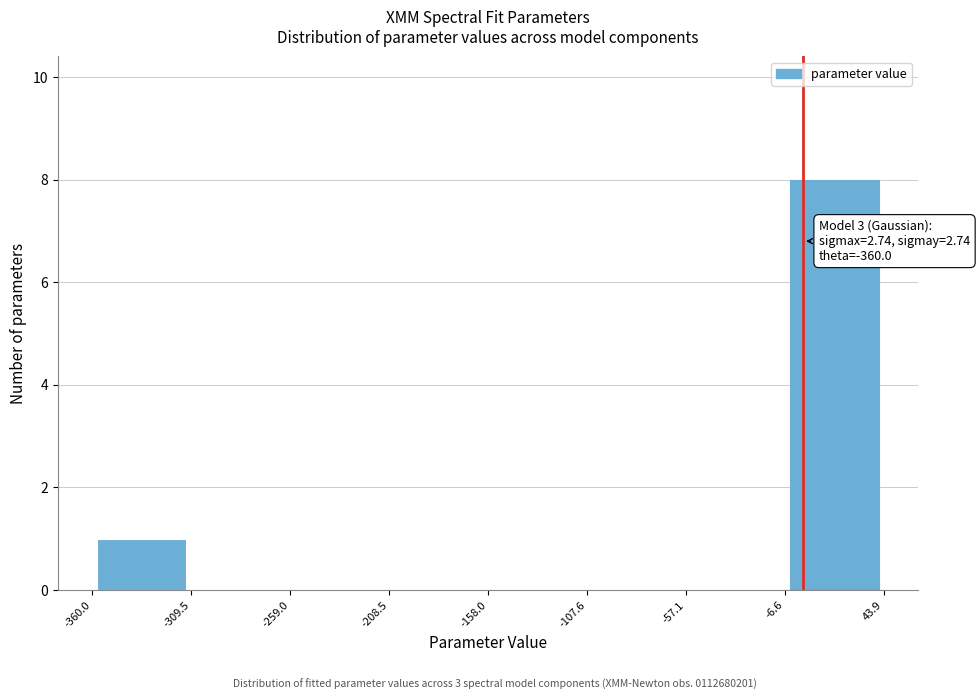

Which range on the x-axis has the tallest bar?

-6.6 to 43.9